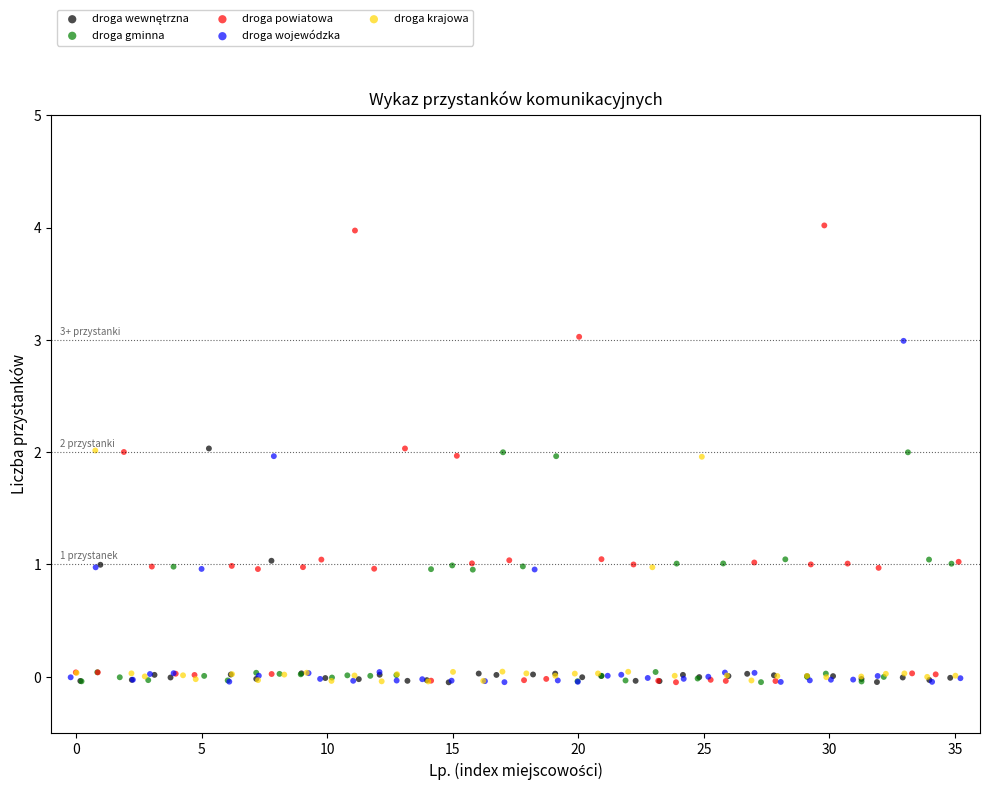

Which series has the widest spread of Y values?

droga powiatowa